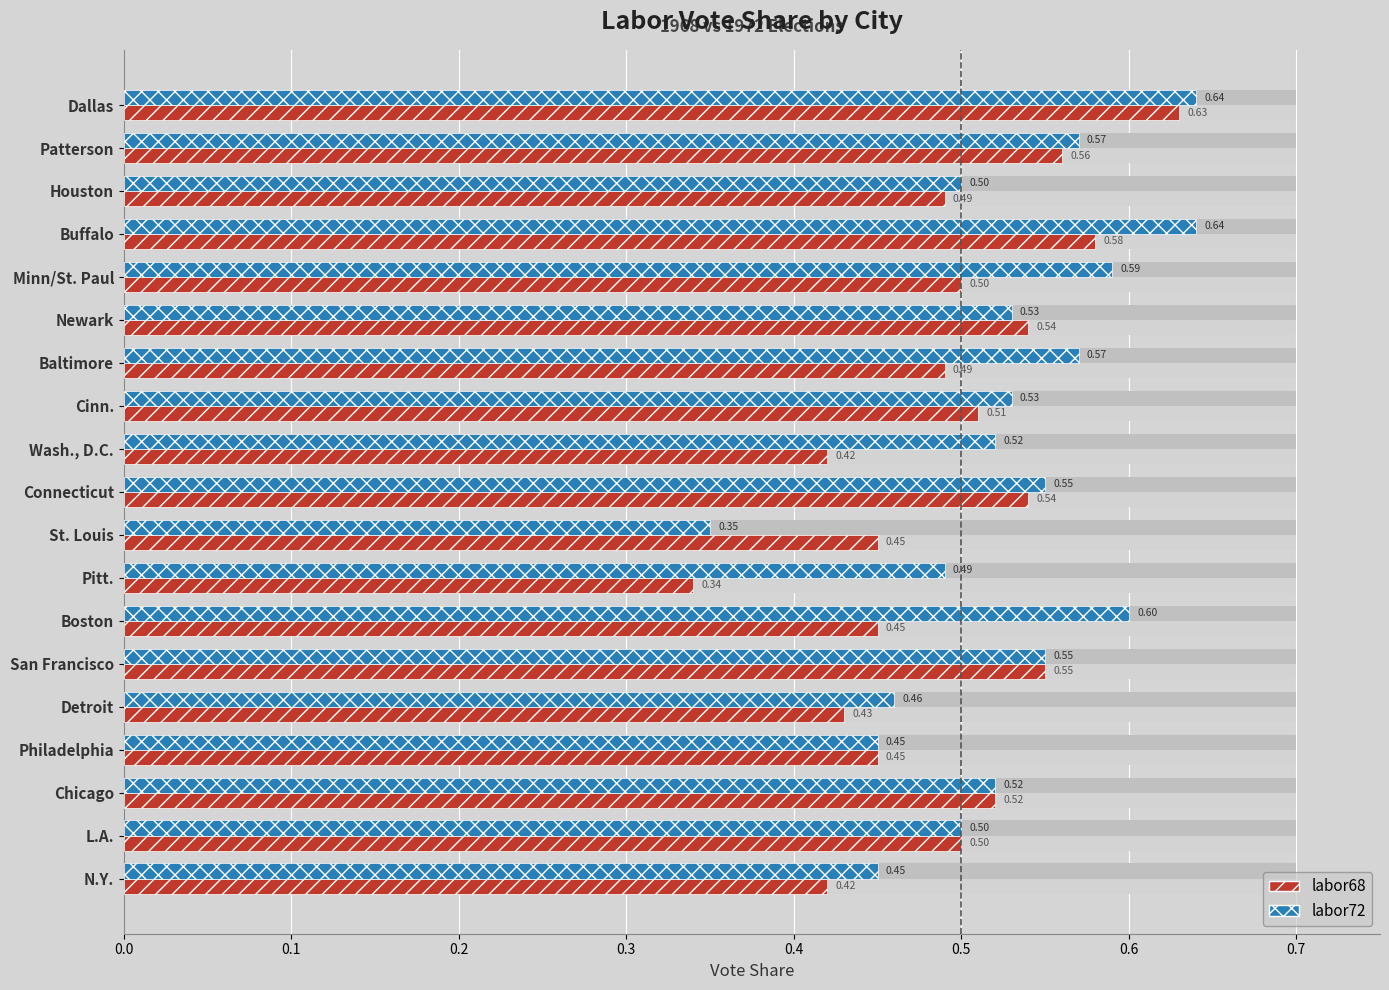

How many categories are shown in the chart?

19